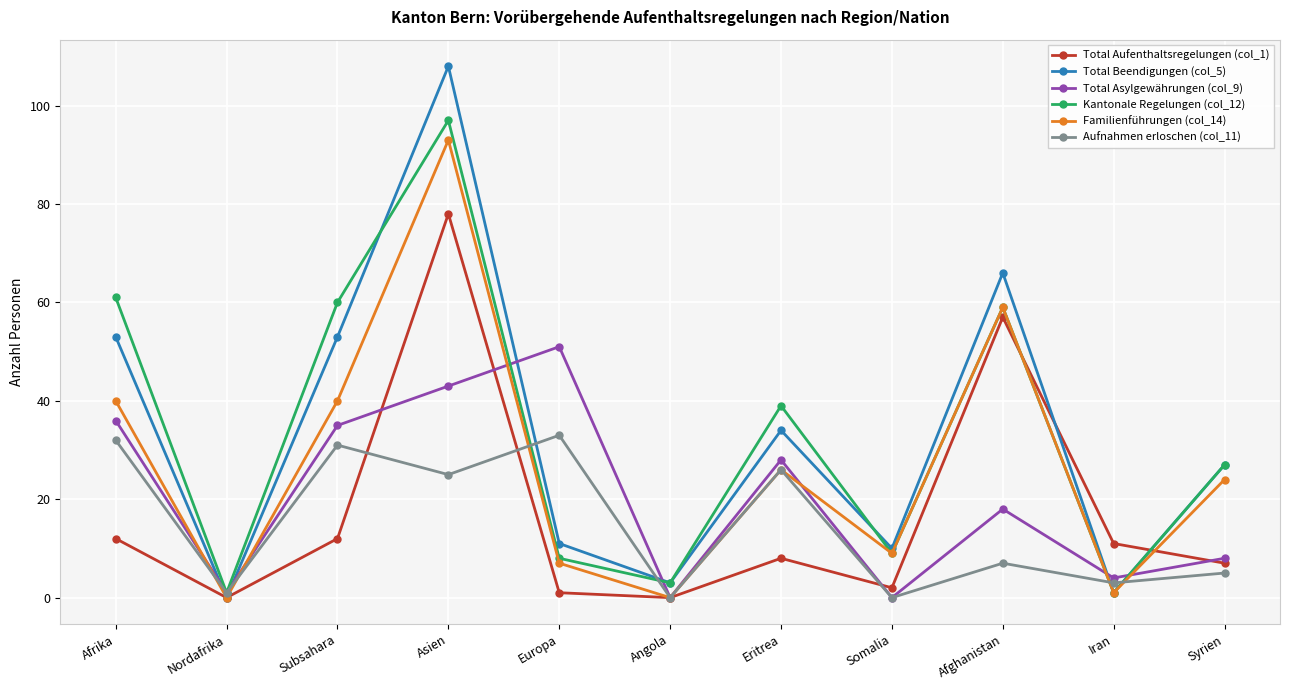

Reading left to right, what are all the values shown in this chart?

Total Aufenthaltsregelungen (col_1): Afrika=12	Nordafrika=0	Subsahara=12	Asien=78	Europa=1	Angola=0	Eritrea=8	Somalia=2	Afghanistan=57	Iran=11	Syrien=7
Total Beendigungen (col_5): Afrika=53	Nordafrika=0	Subsahara=53	Asien=108	Europa=11	Angola=3	Eritrea=34	Somalia=10	Afghanistan=66	Iran=1	Syrien=27
Total Asylgewährungen (col_9): Afrika=36	Nordafrika=1	Subsahara=35	Asien=43	Europa=51	Angola=0	Eritrea=28	Somalia=0	Afghanistan=18	Iran=4	Syrien=8
Kantonale Regelungen (col_12): Afrika=61	Nordafrika=1	Subsahara=60	Asien=97	Europa=8	Angola=3	Eritrea=39	Somalia=9	Afghanistan=59	Iran=1	Syrien=27
Familienführungen (col_14): Afrika=40	Nordafrika=0	Subsahara=40	Asien=93	Europa=7	Angola=0	Eritrea=26	Somalia=9	Afghanistan=59	Iran=1	Syrien=24
Aufnahmen erloschen (col_11): Afrika=32	Nordafrika=1	Subsahara=31	Asien=25	Europa=33	Angola=0	Eritrea=26	Somalia=0	Afghanistan=7	Iran=3	Syrien=5